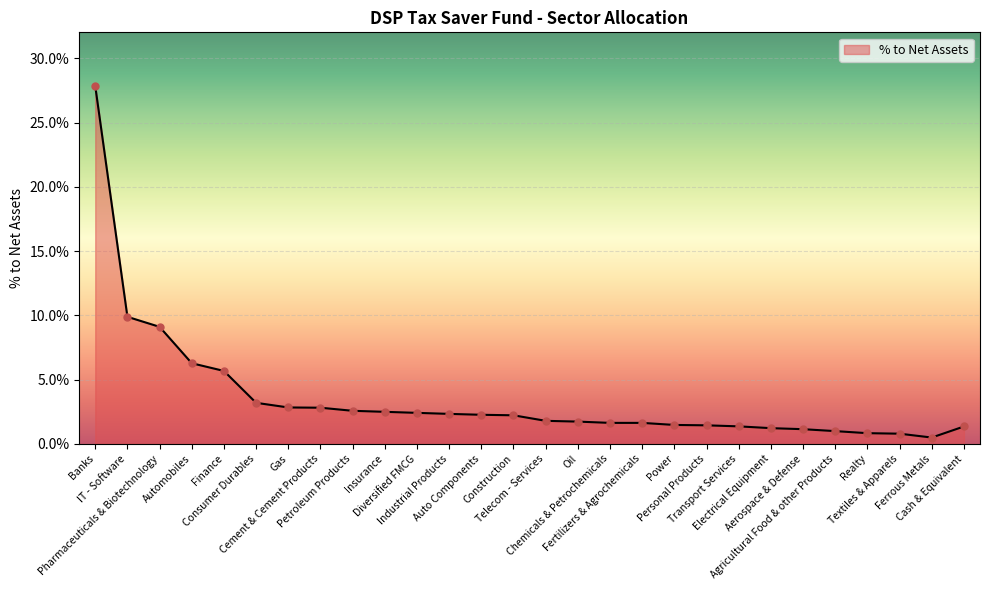

Between Finance and Construction, which is larger?

Finance